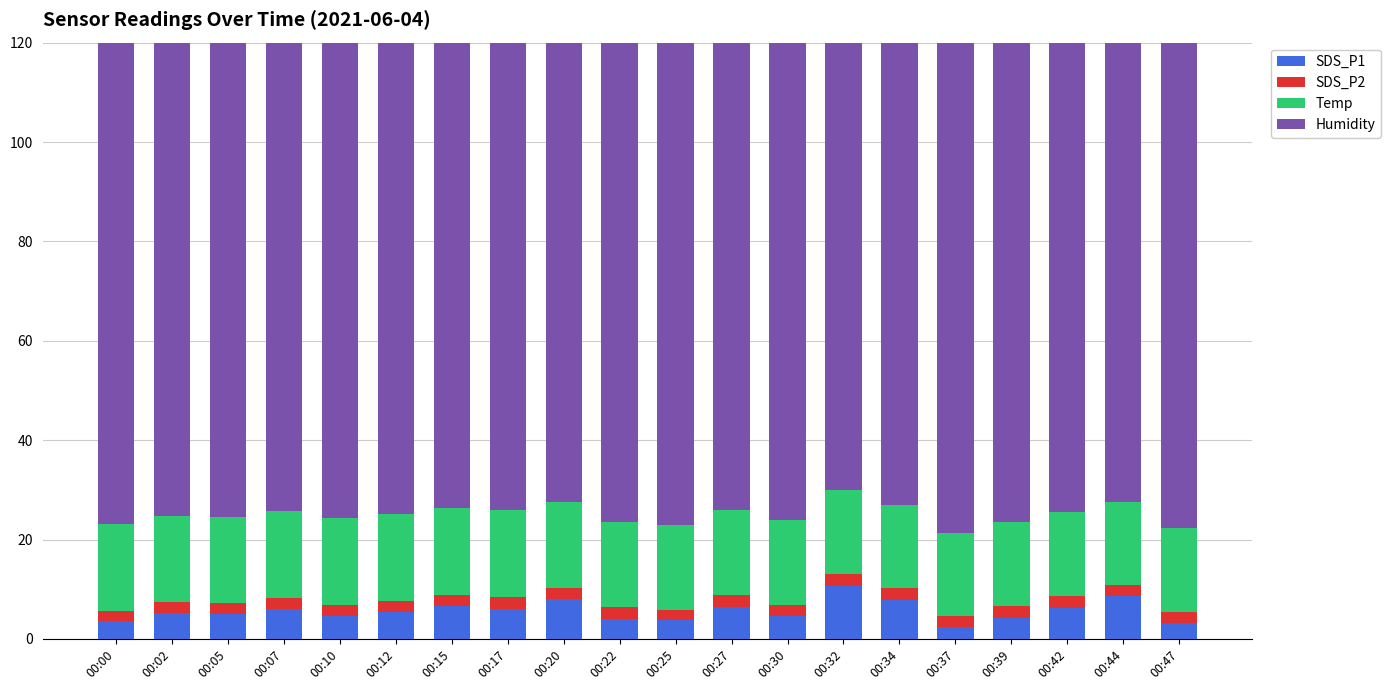

What is the value of the SDS_P2 bar at the 12th from the left?

2.4